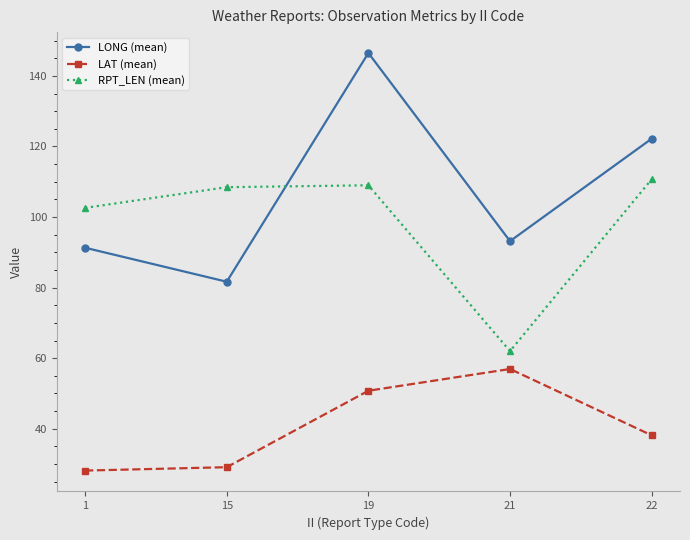

Reading left to right, transcribe all the data shown in this chart.

LONG (mean): 1=91.3	15=81.7	19=146.5	21=93.2	22=122.2
LAT (mean): 1=28.1	15=29.1	19=50.8	21=56.9	22=38.1
RPT_LEN (mean): 1=102.6	15=108.5	19=109.0	21=62.0	22=110.7